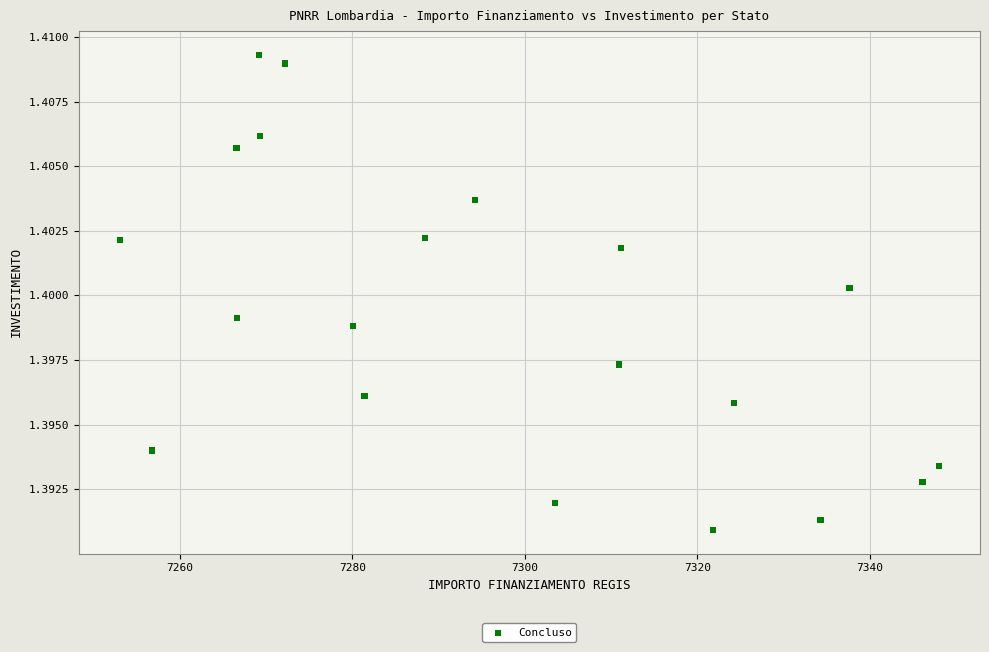

What is the range of X values (max minus min)?

94.9